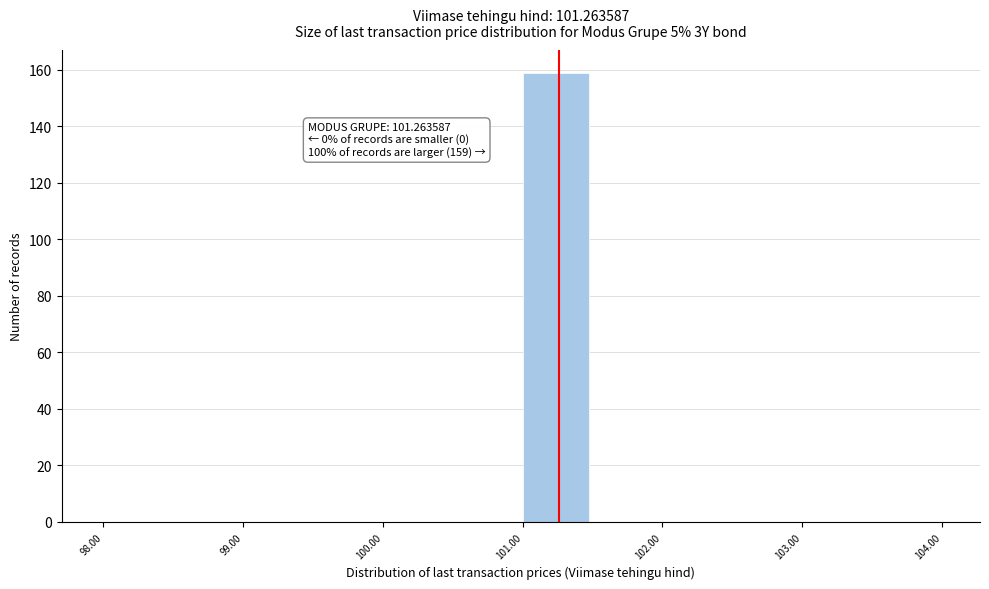

Over which range of the x-axis is the bar tallest?

101.0 to 101.5